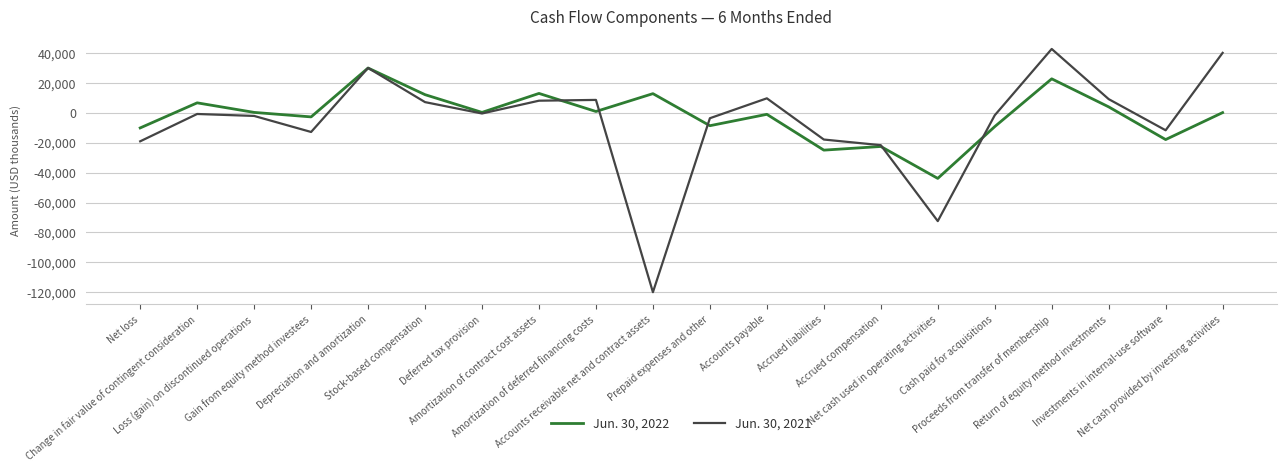

The value of Jun. 30, 2022 at Net cash provided by investing activities is 330. True or false?

True